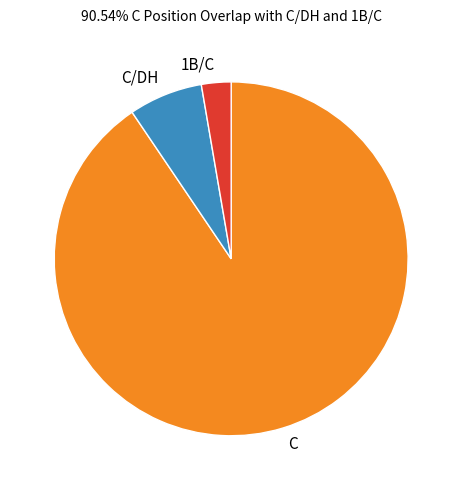

Which has a higher value, 1B/C or C?

C